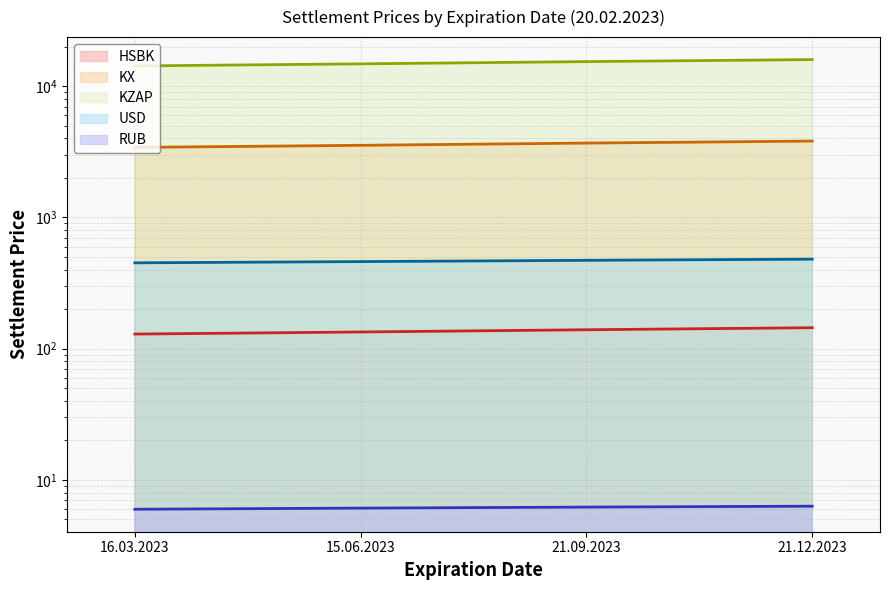

What is the difference between the maximum and minimum values in the KX series?

402.9